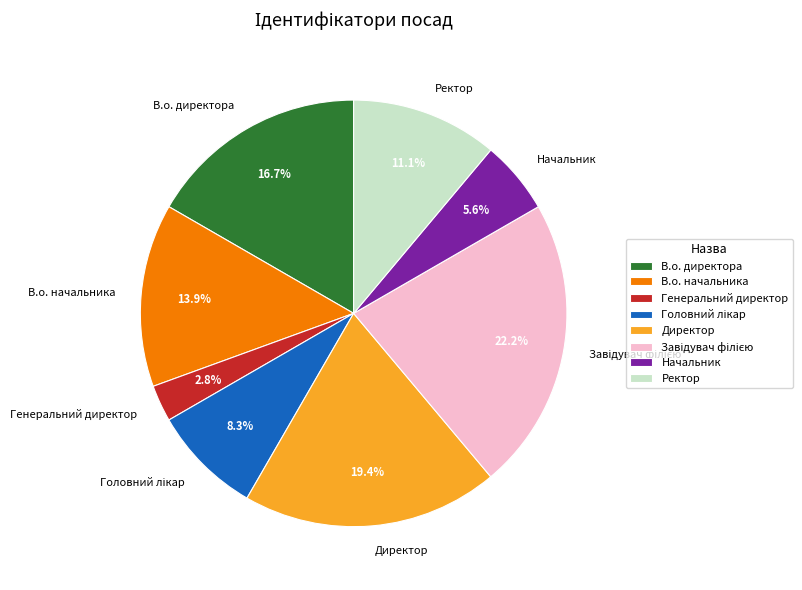

What percentage is NOT represented by В.о. директора?

83.3%